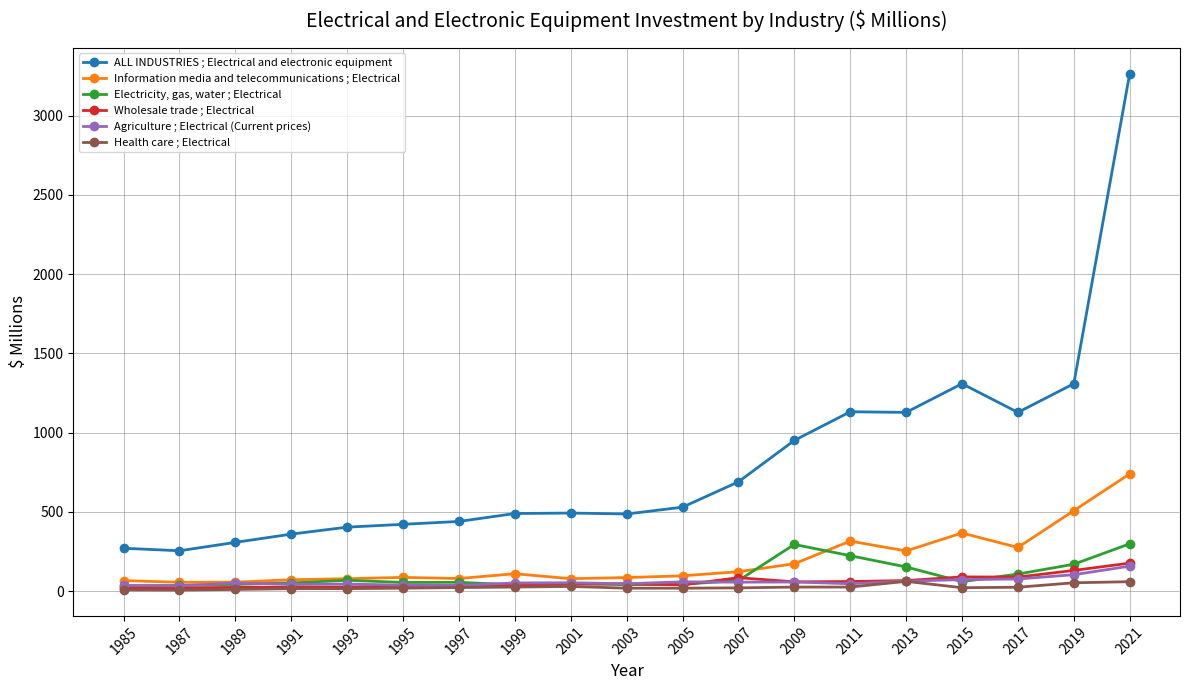

How many values in the ALL INDUSTRIES ; Electrical and electronic equipment series are below 492?

9